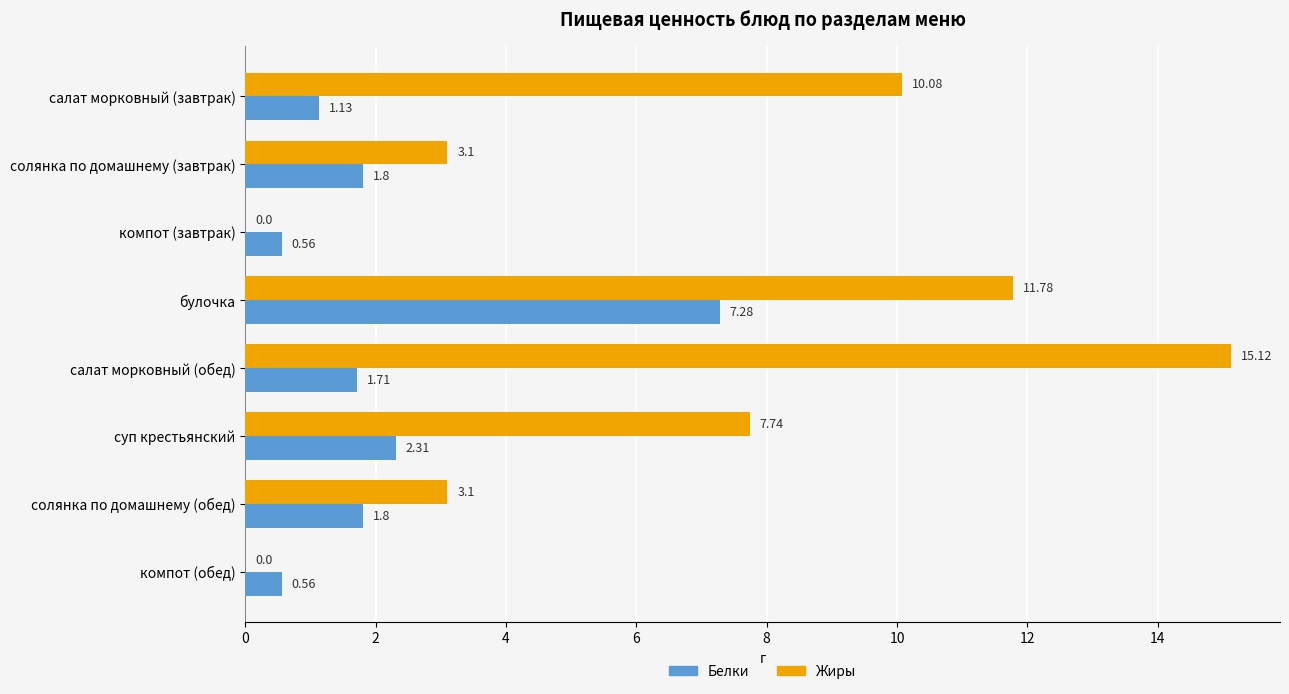

What is the sum of all Жиры values?

50.9